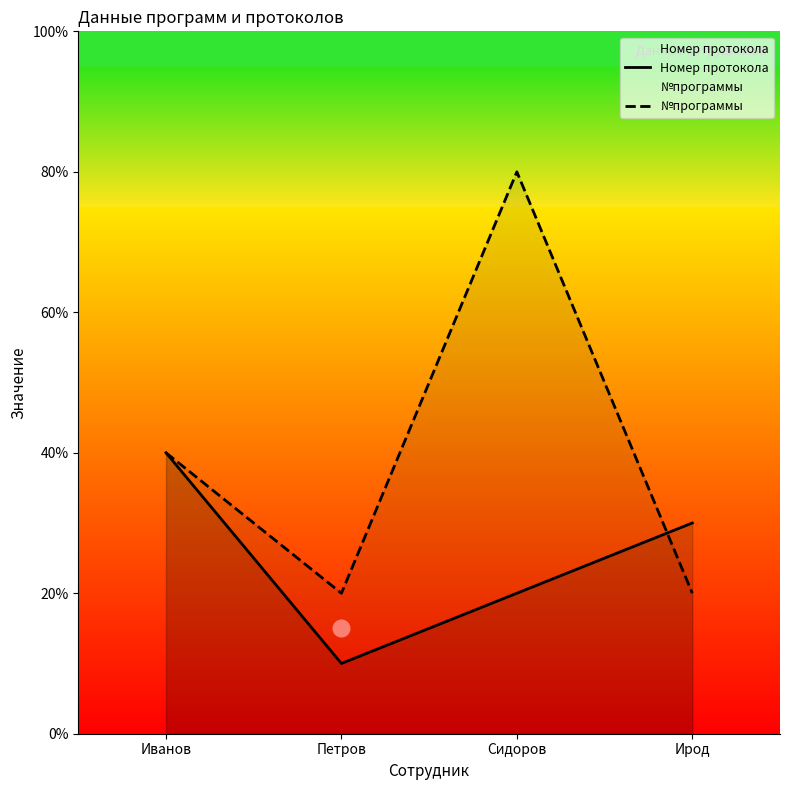

What is the average value of the Номер протокола series?

2